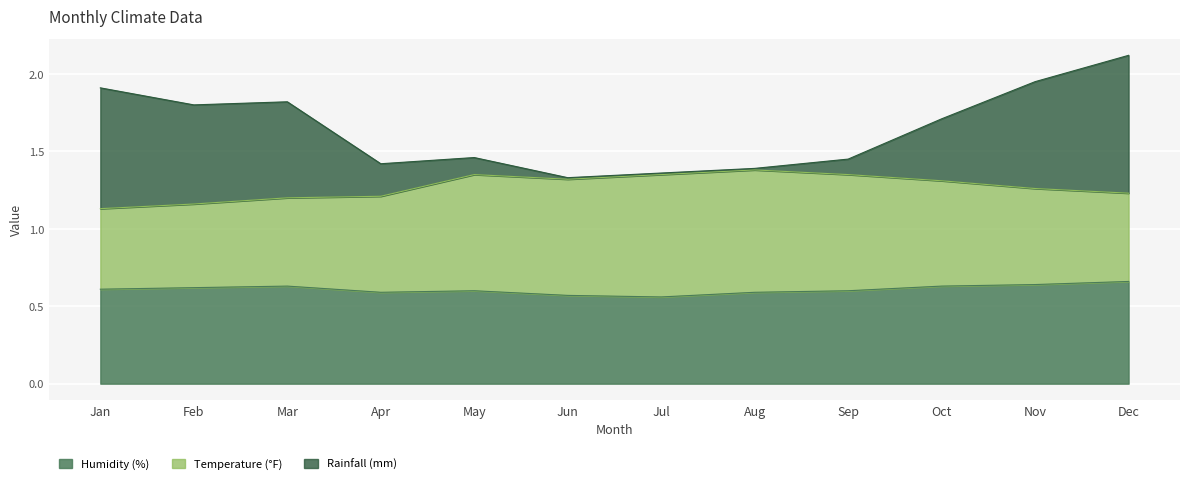

At which category is the sum across all series the highest?

Dec